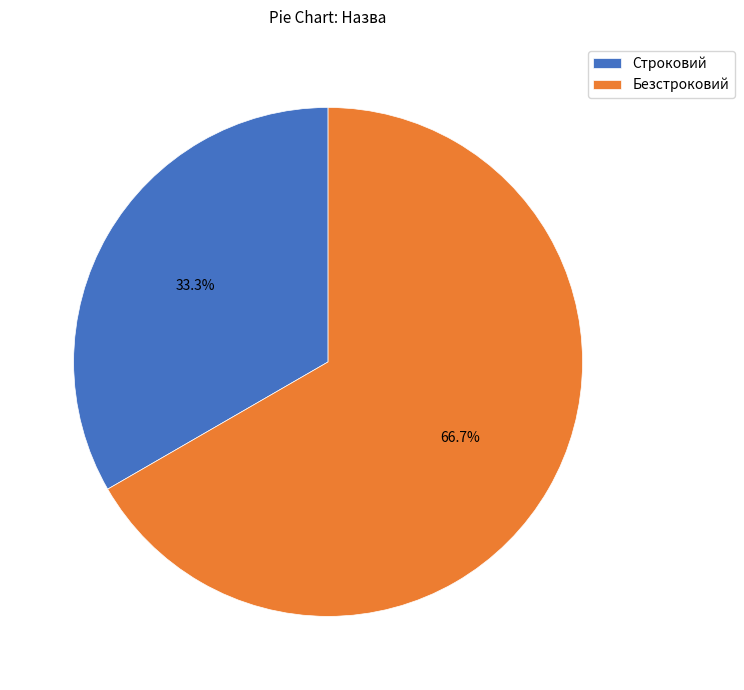

Which has a higher value, Строковий or Безстроковий?

Безстроковий